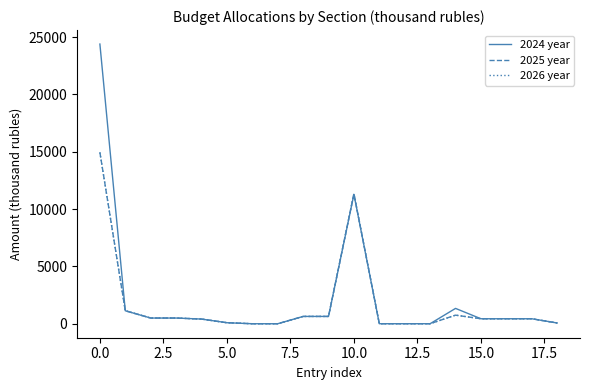

What is the value of the 2024 year point at the 12th from the left?

2.0